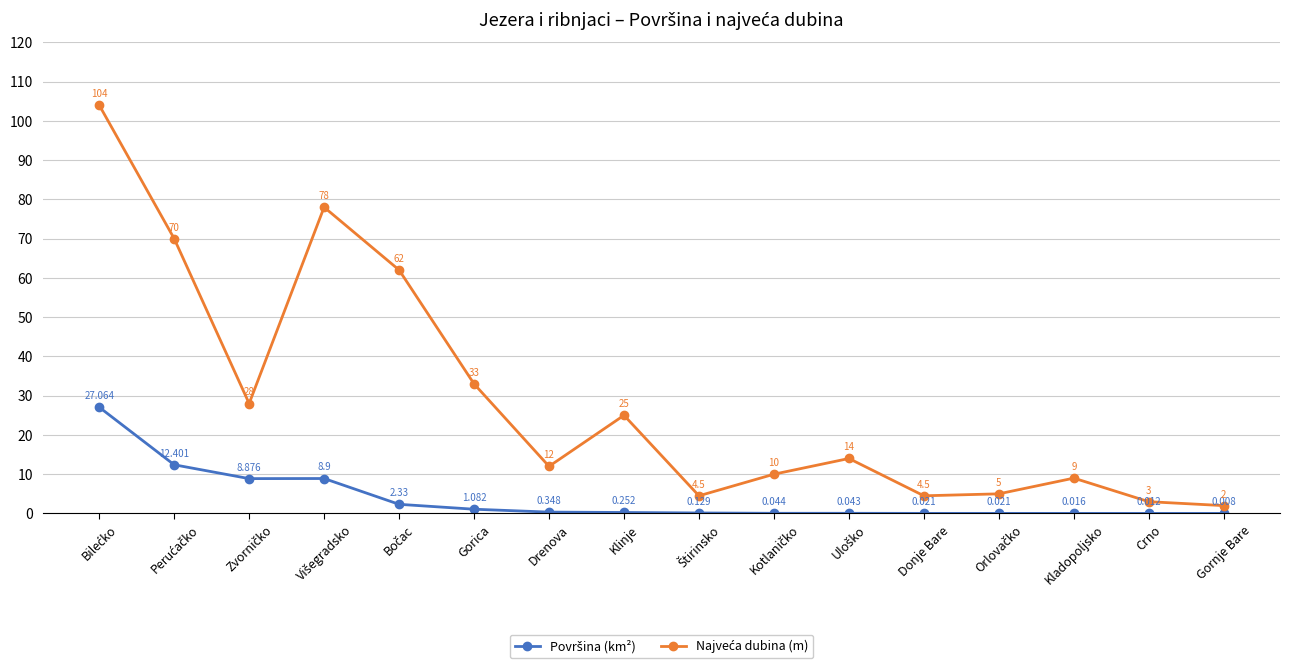

At which category does the chart reach its minimum across all series?

Gornje Bare